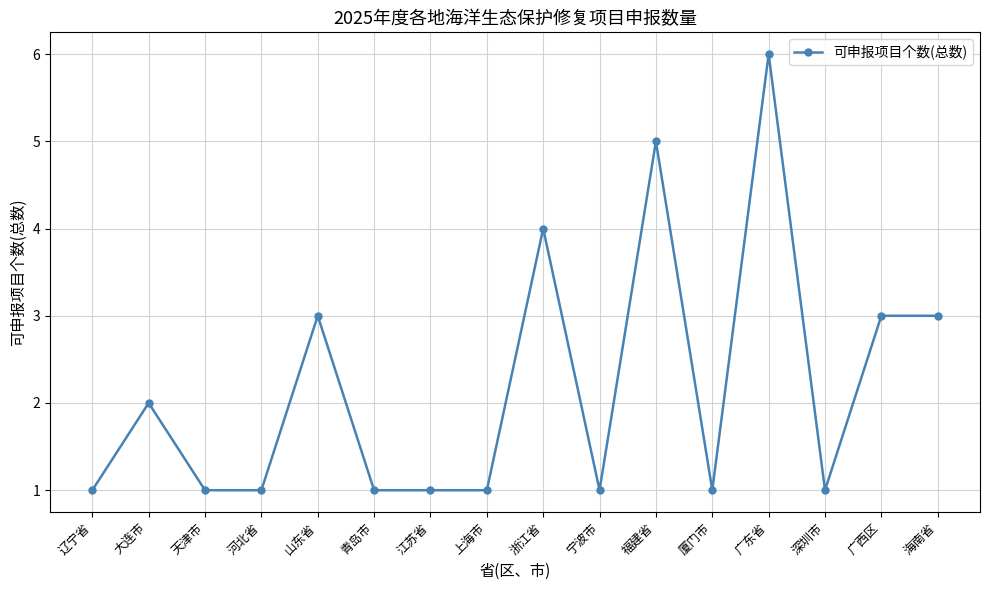

What is the minimum value shown in the chart?

1